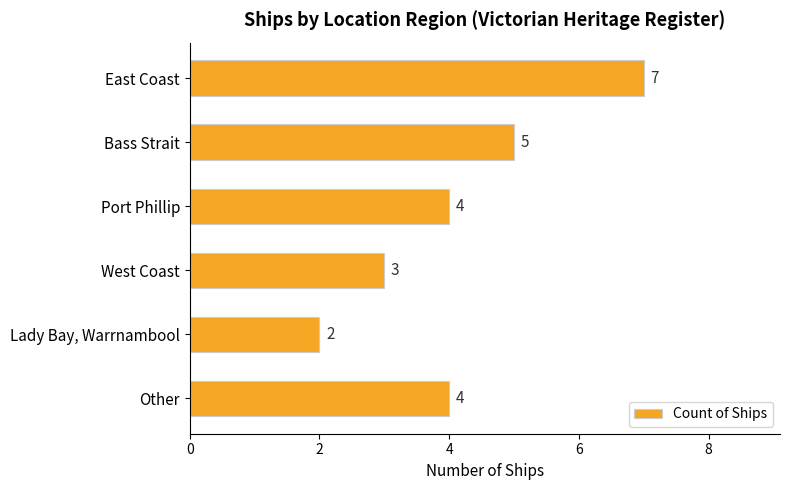

What is the smallest value displayed?

2